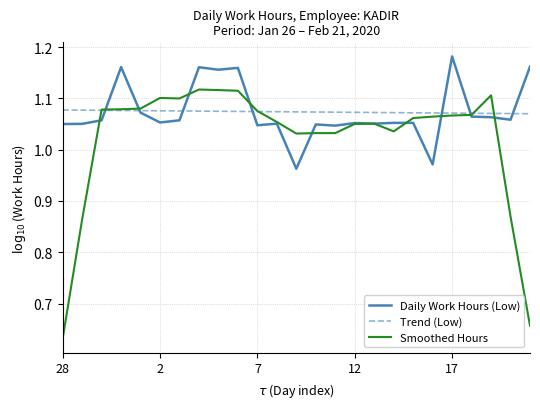

How many times do Smoothed Hours and Daily Work Hours (Low) cross each other?

12